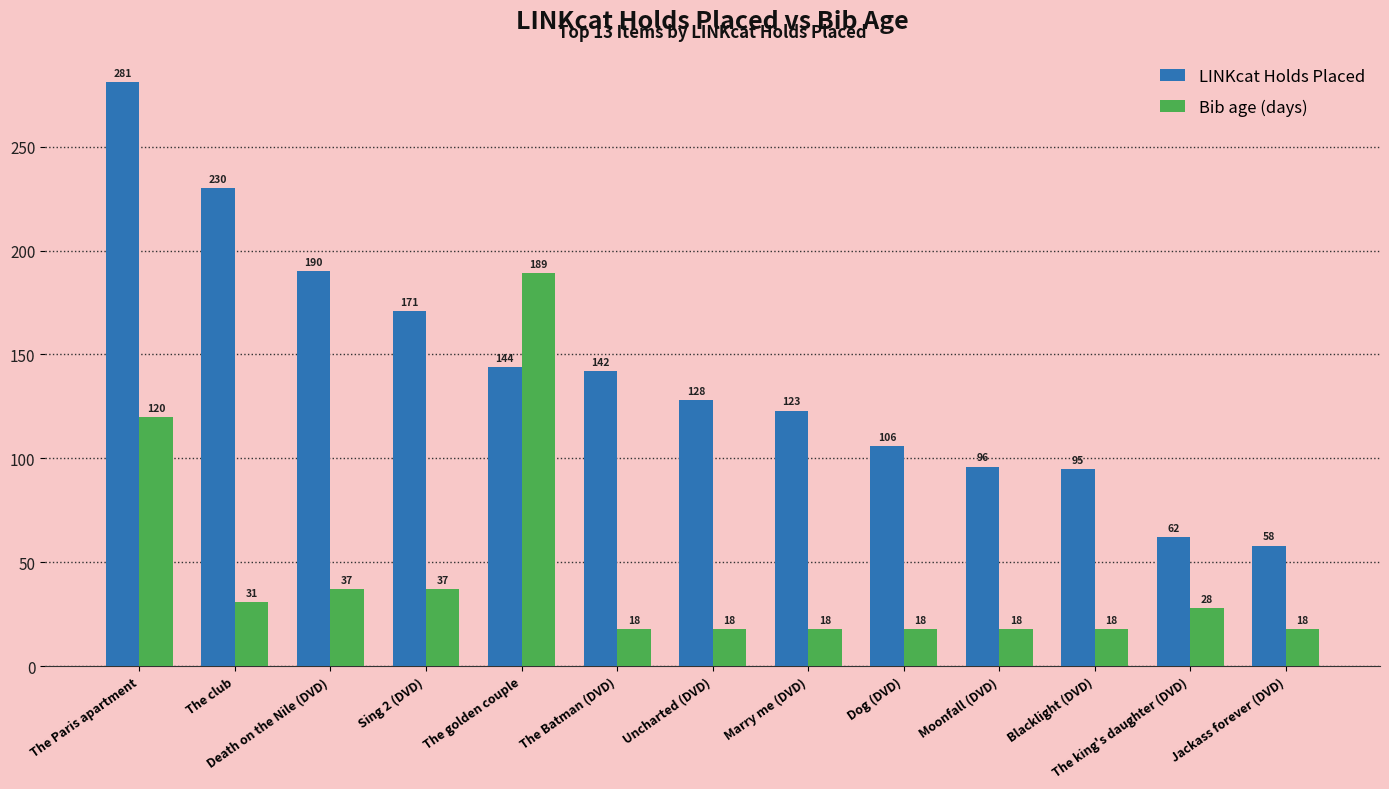

List the series in order of their peak value, lowest first.

Bib age (days), LINKcat Holds Placed